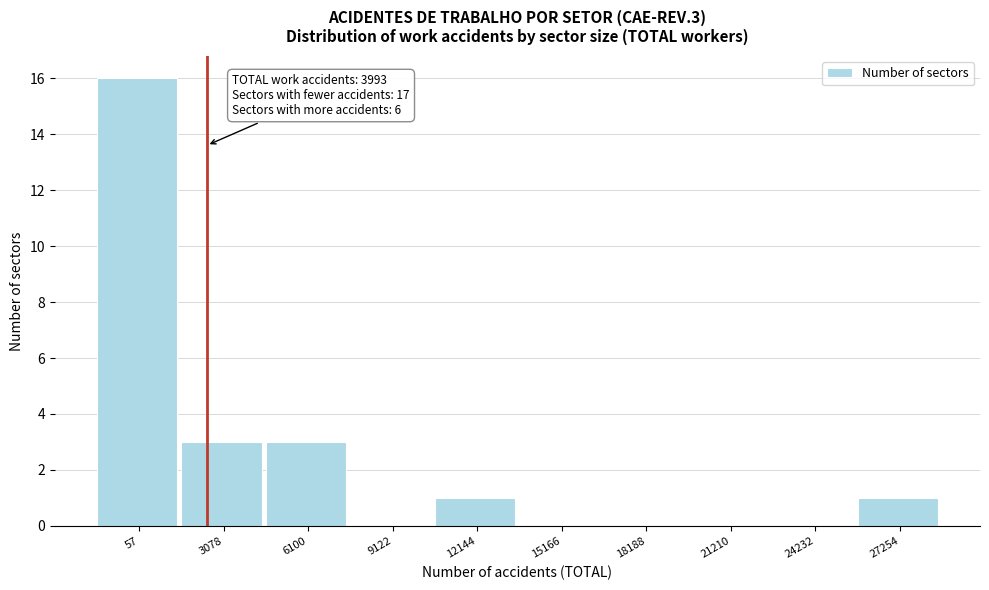

Reading left to right, what are all the values shown in this chart?

57=16	3078=3	6100=3	9122=0	12144=1	15166=0	18188=0	21210=0	24232=0	27254=1